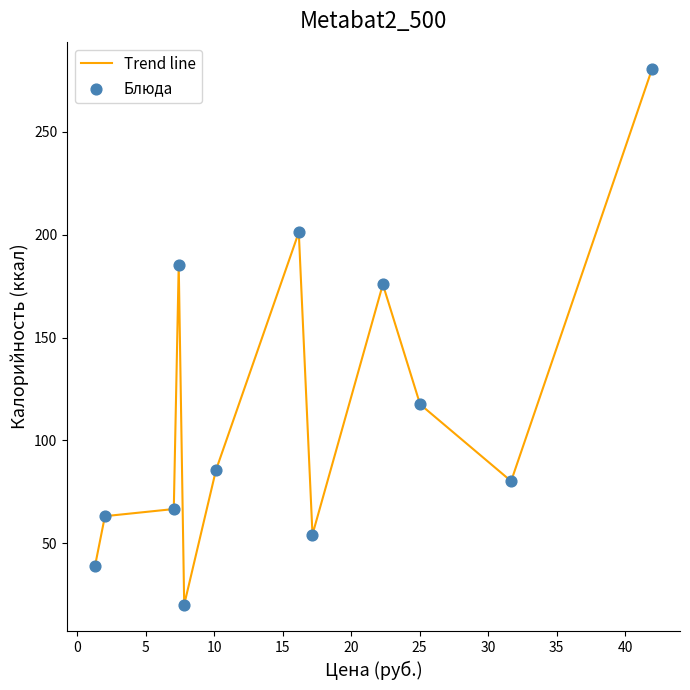

What is the greatest value displayed?

280.8